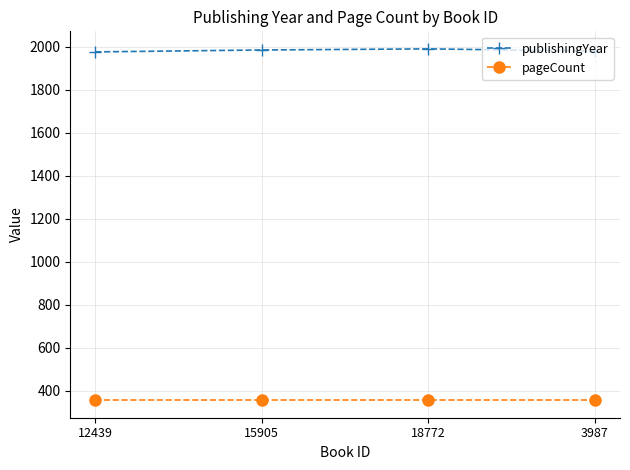

What is the total value across all series at 3987?

2336